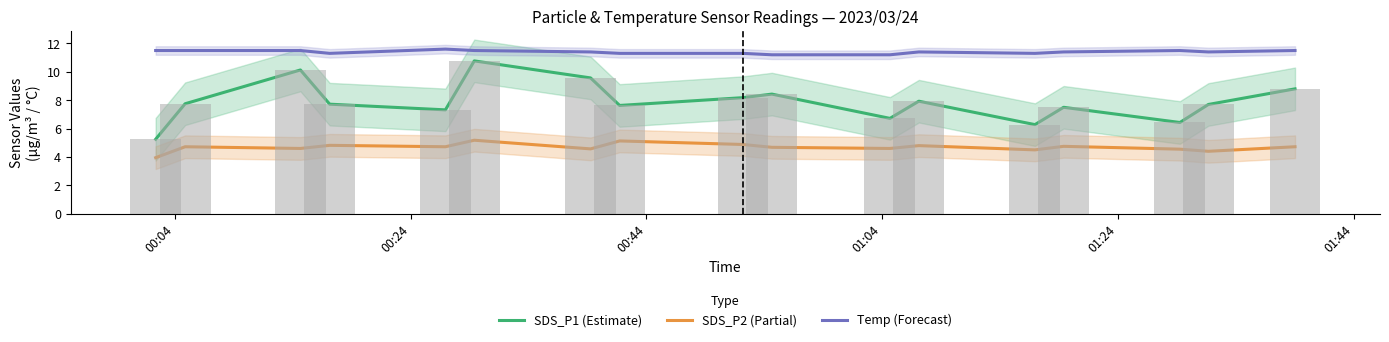

What is the maximum value for Temp (Forecast)?

11.6